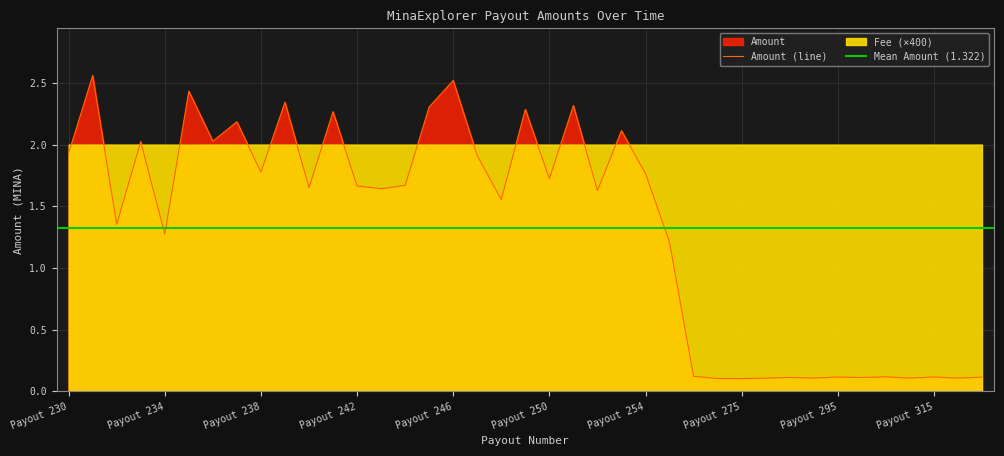

What is the minimum value shown in the chart?

0.1